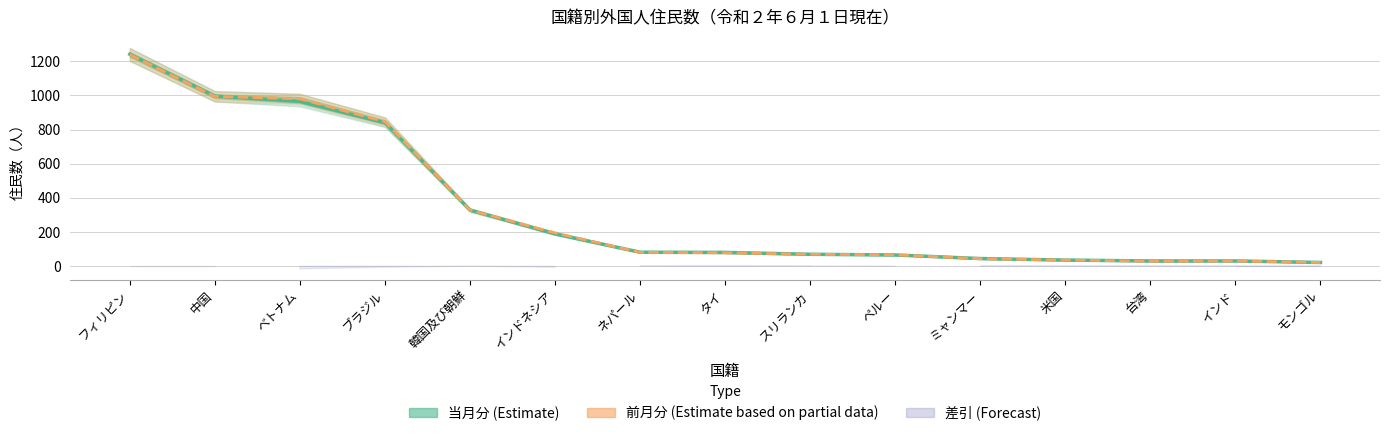

List the series in order of their overall mean, lowest first.

当月分 (Estimate), 前月分 (Estimate based on partial data)